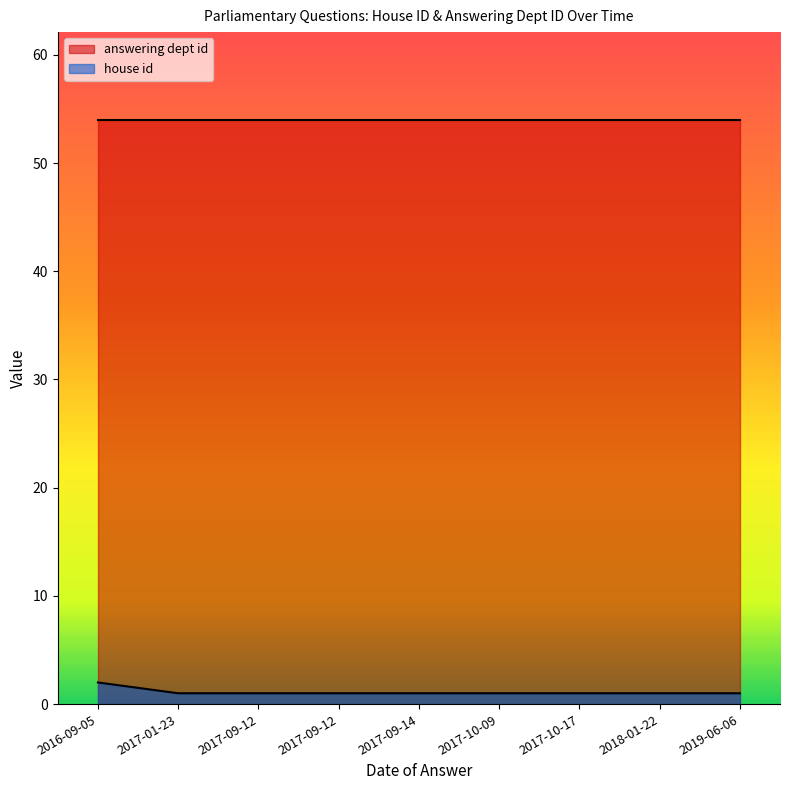

Does the chart display data point markers on the line(s)?

No